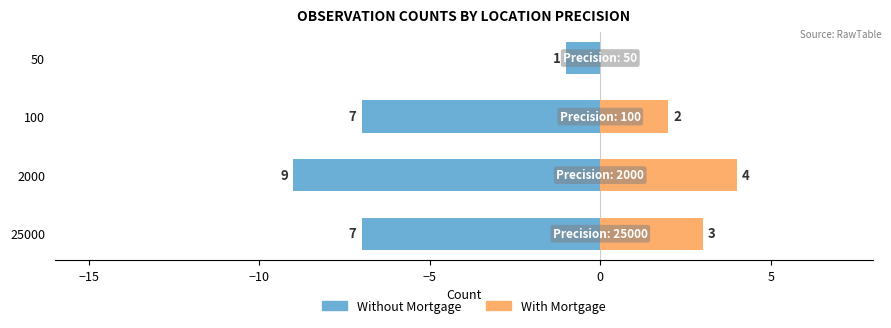

At how many categories does at least one series exceed -4?

4